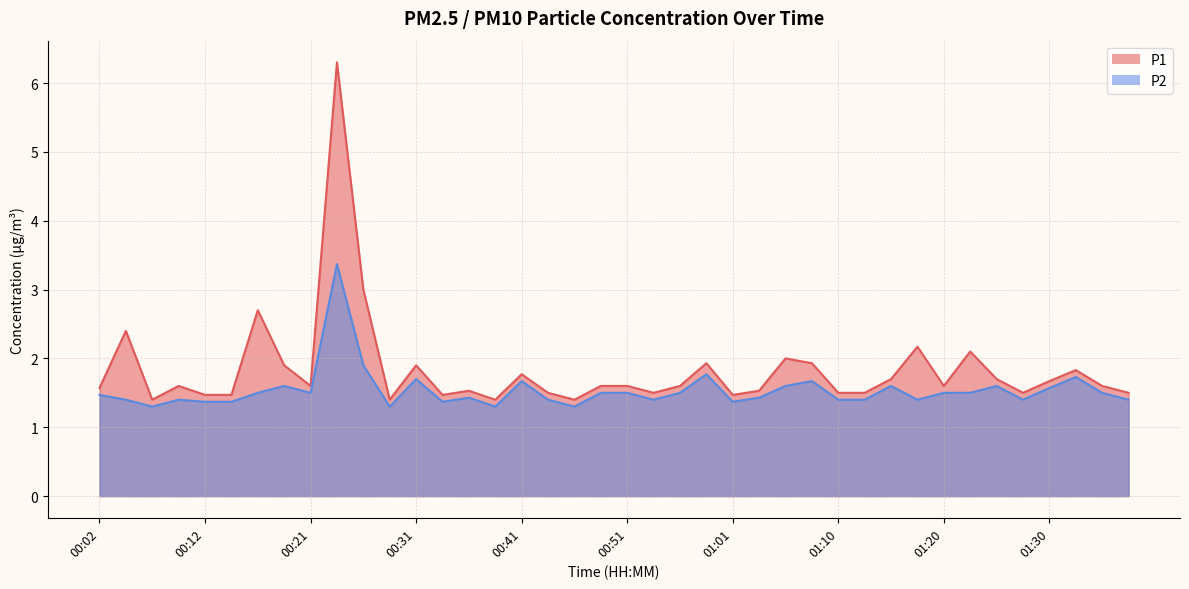

The P1 series shows 1.6 at 01:35. True or false?

True